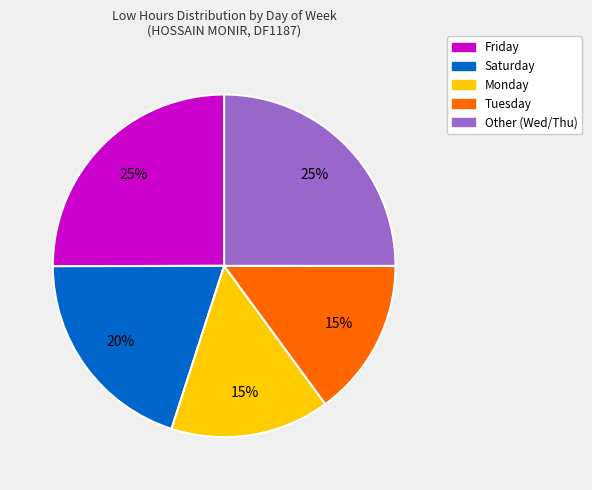

Does any single category account for the majority?

No